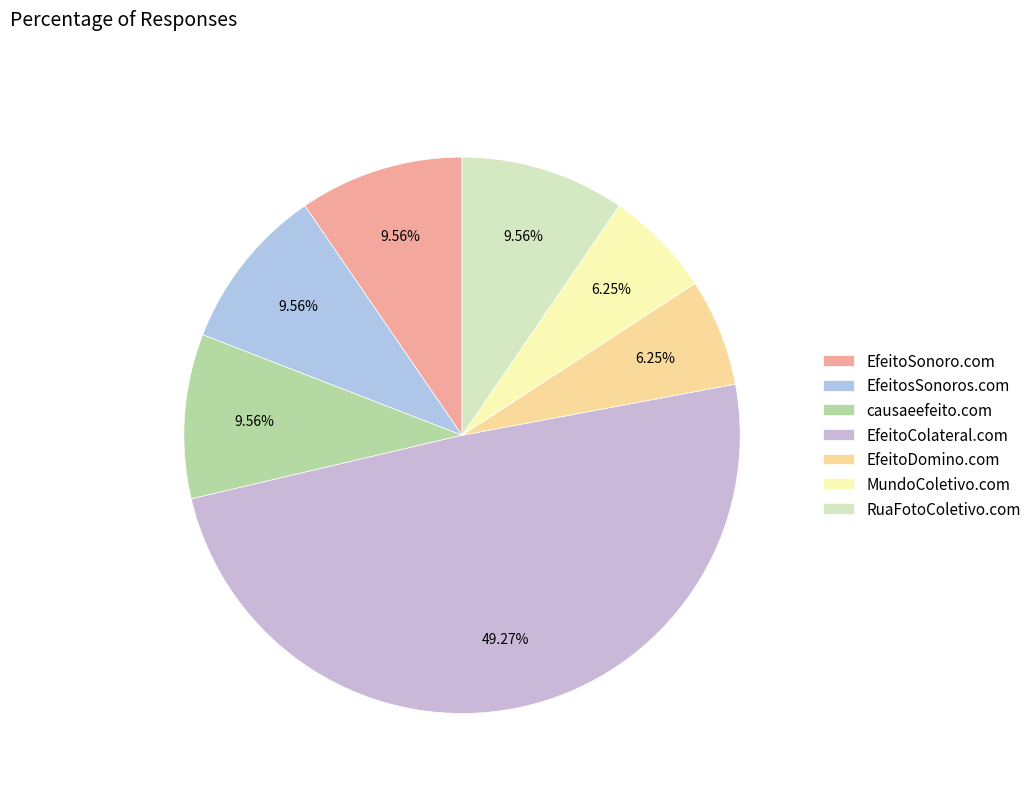

What percentage is the causaeefeito.com slice, to the nearest percent?

10%